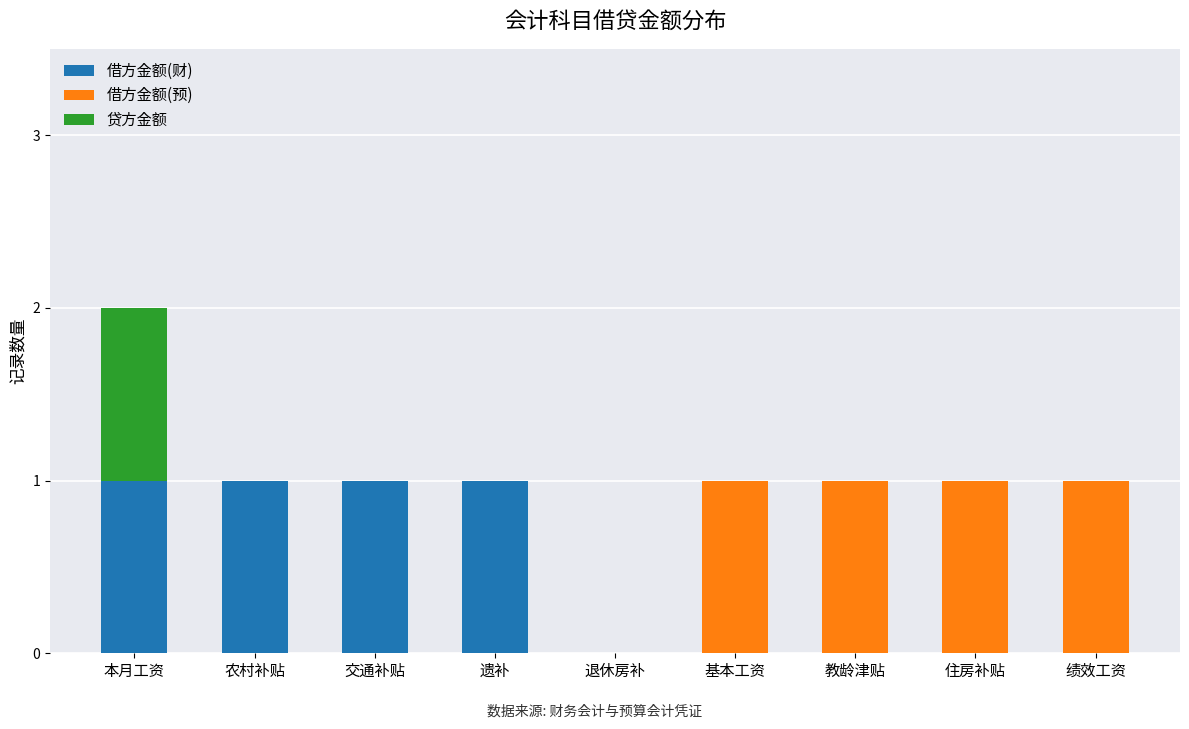

At which category is the sum across all series the highest?

本月工资